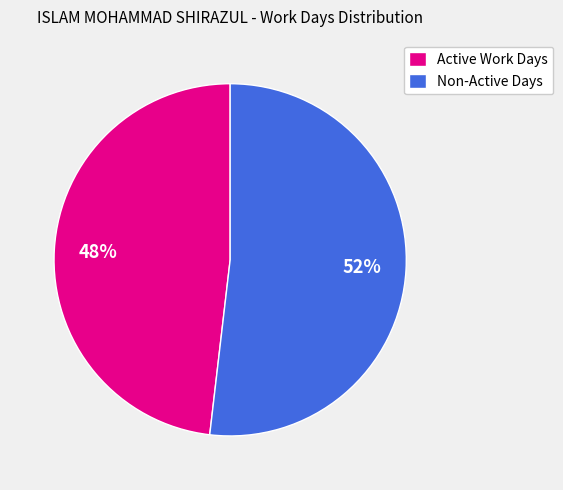

The Active Work Days slice represents 48% of the pie. True or false?

True